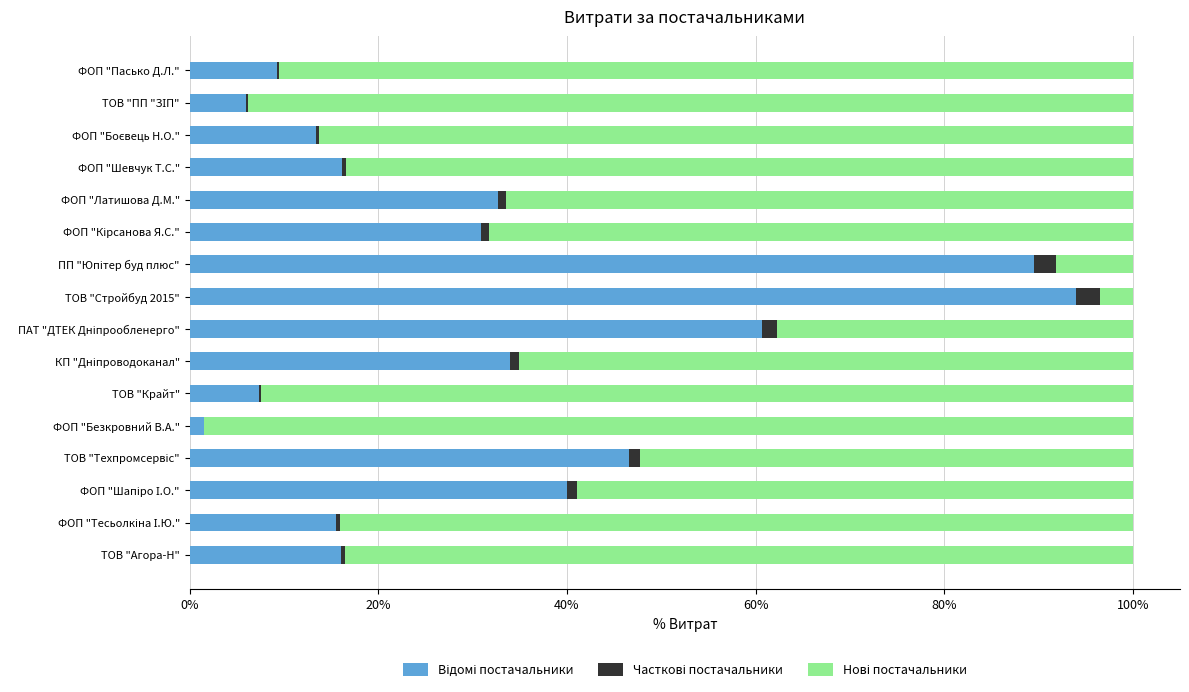

How many series are shown in this chart?

3